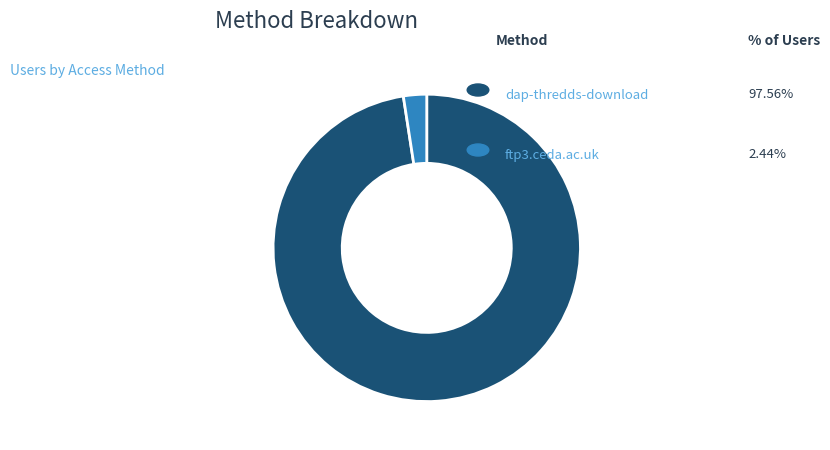

Count the number of slices in the pie.

2